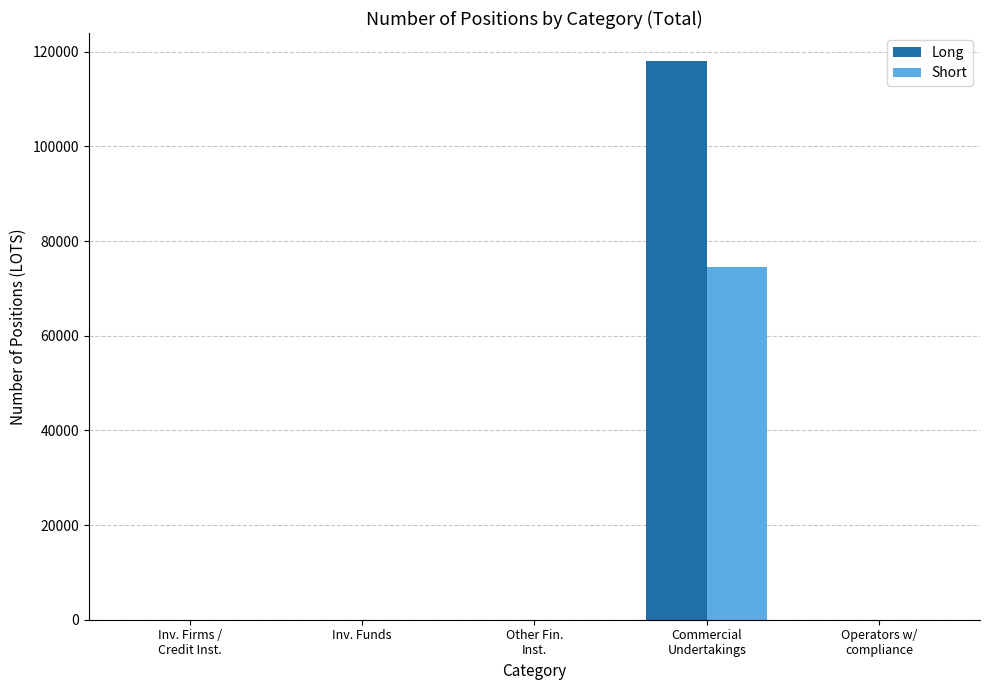

At which category is the sum across all series the highest?

Commercial
Undertakings